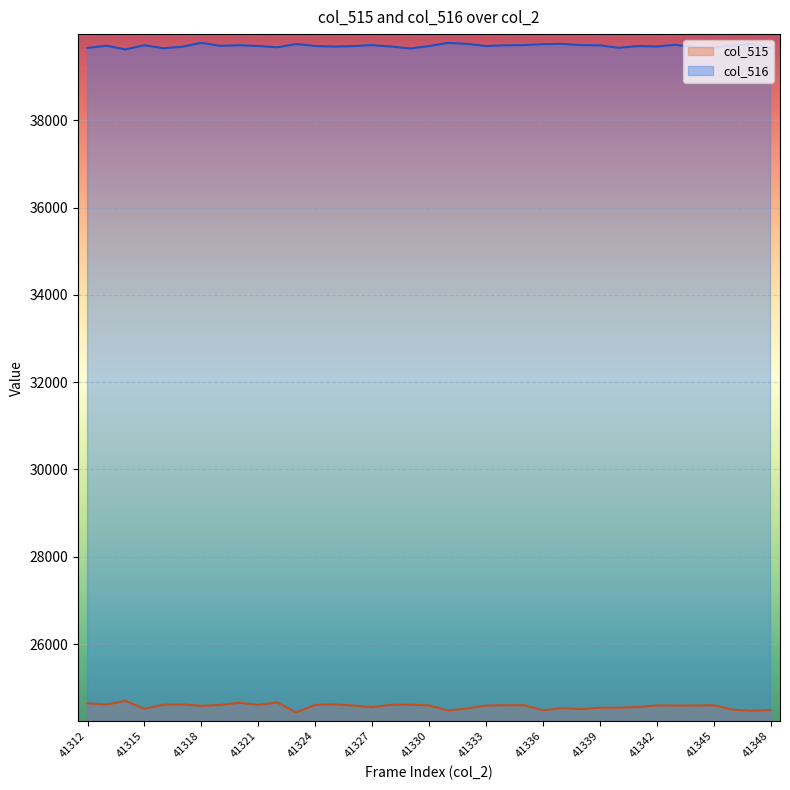

How many interior local valleys does the col_516 series have?

10